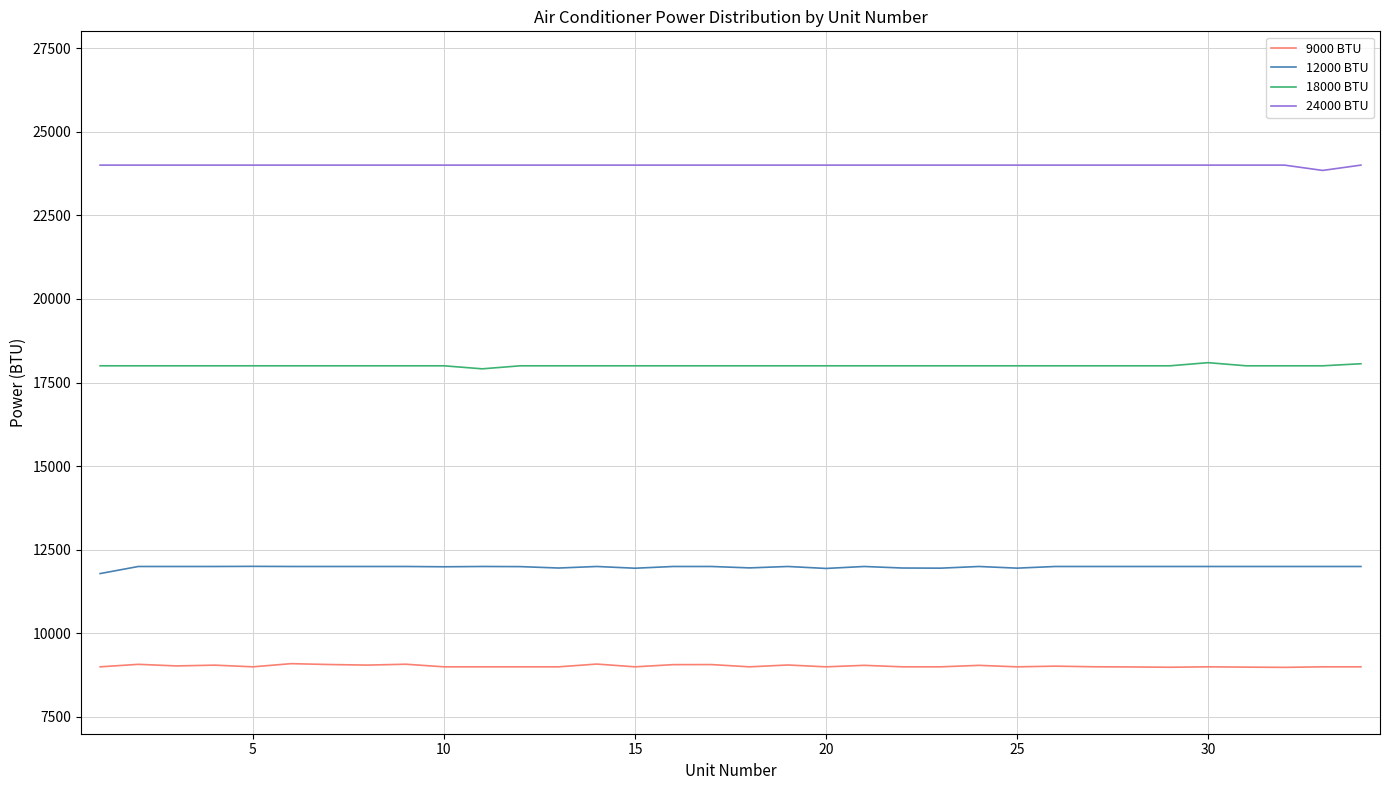

What is the minimum value shown in the chart?

8984.1